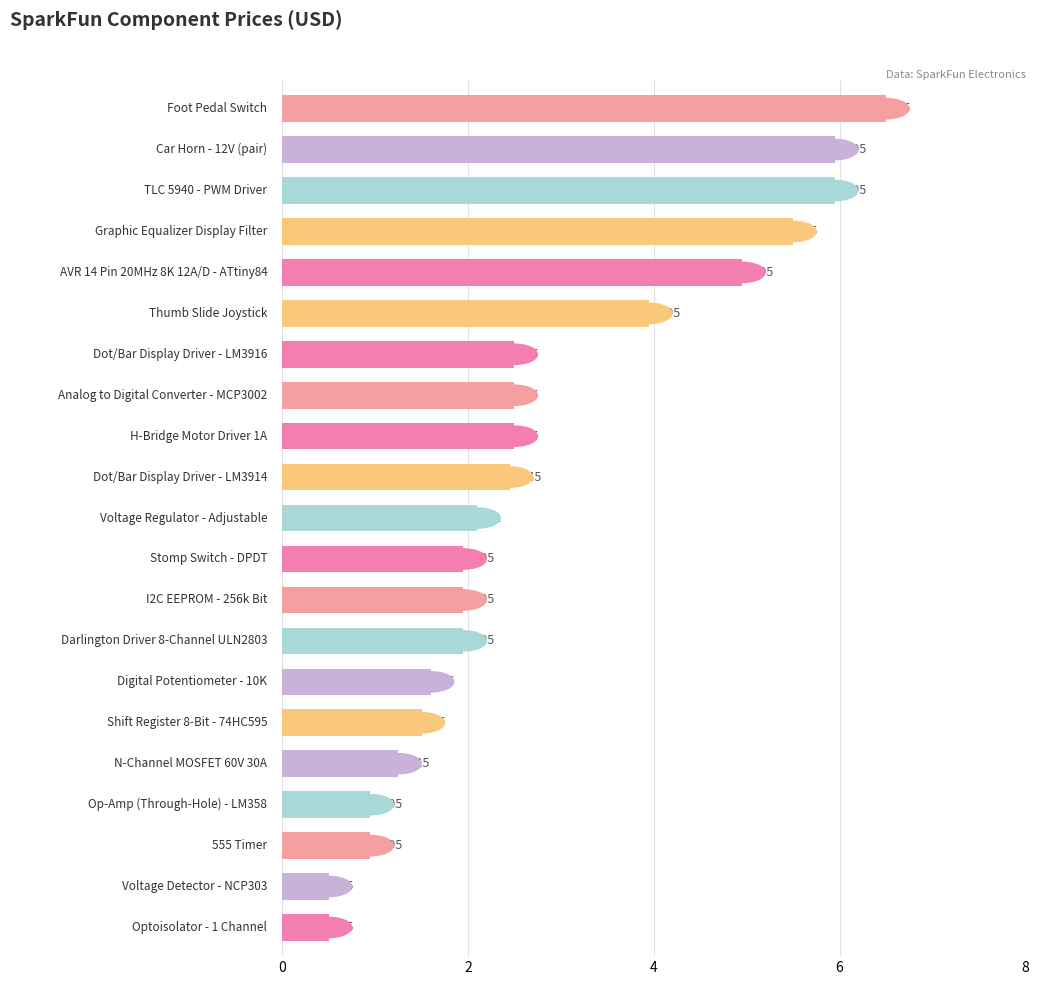

What is the sum of all values?

58.0